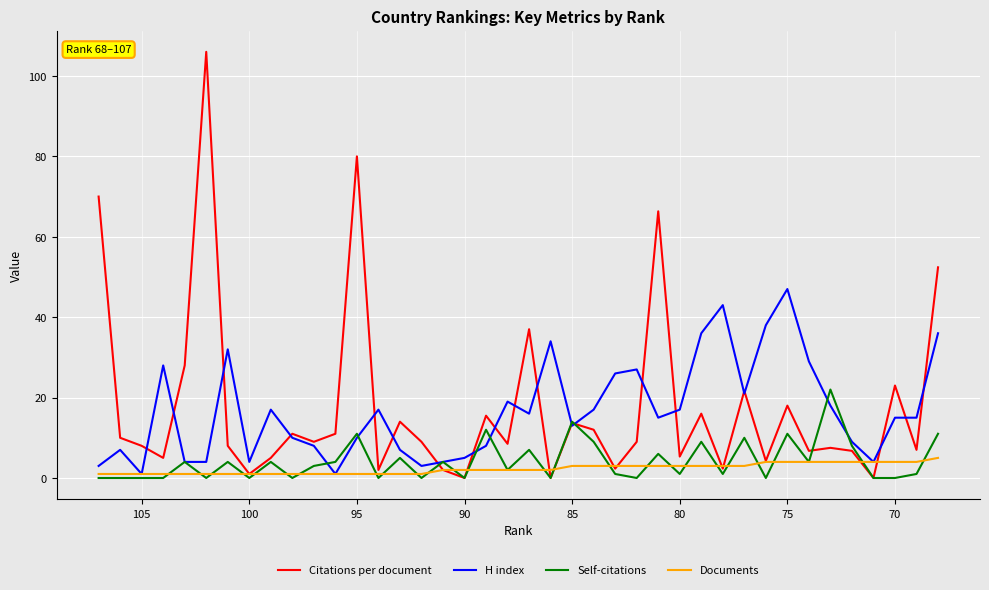

True or false: Citations per document and H index cross at least once.

True